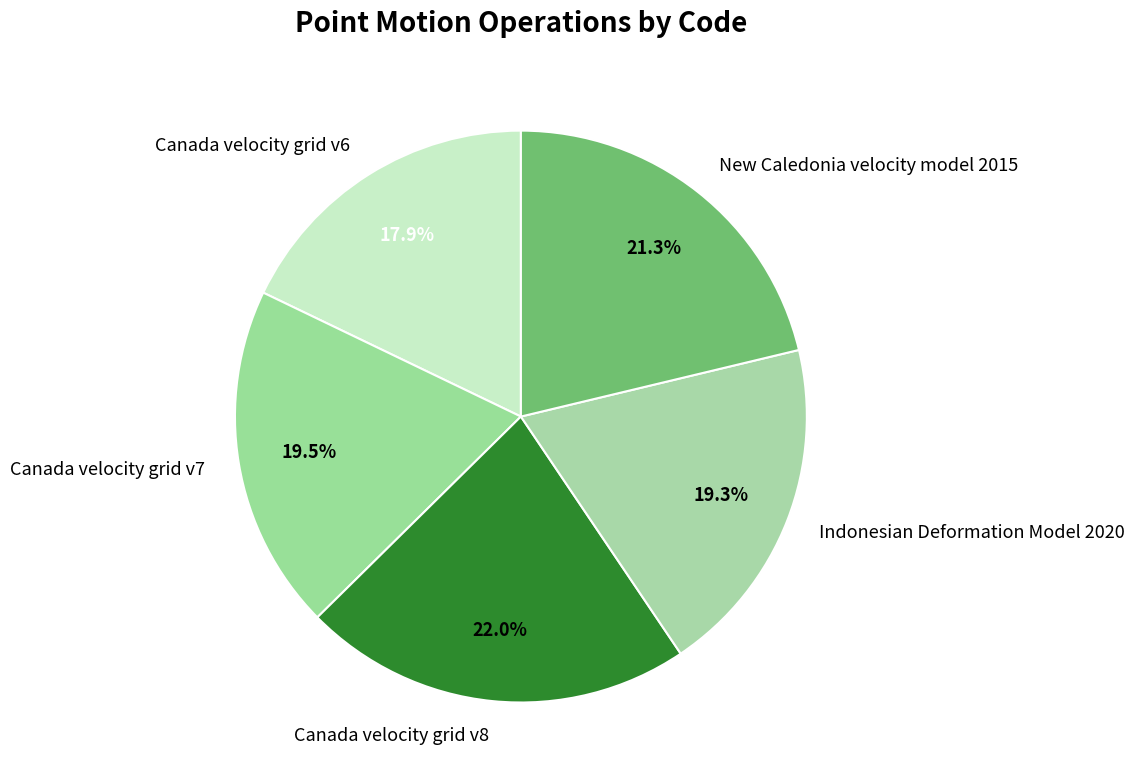

To the nearest percent, what is the average slice percentage?

20%